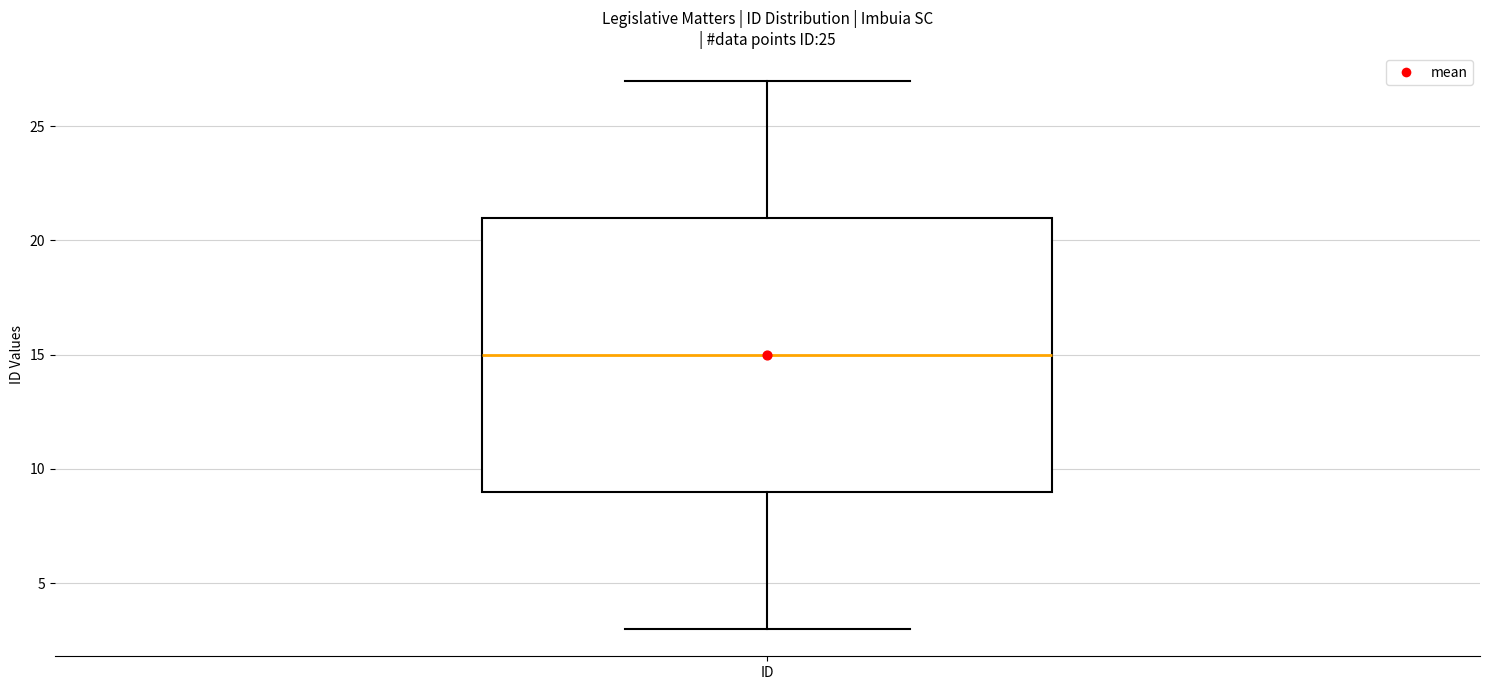

Where is the lower edge of the box for ID on the y-axis? The values are not printed on the chart, so give them approximately, as read against the axis.

9